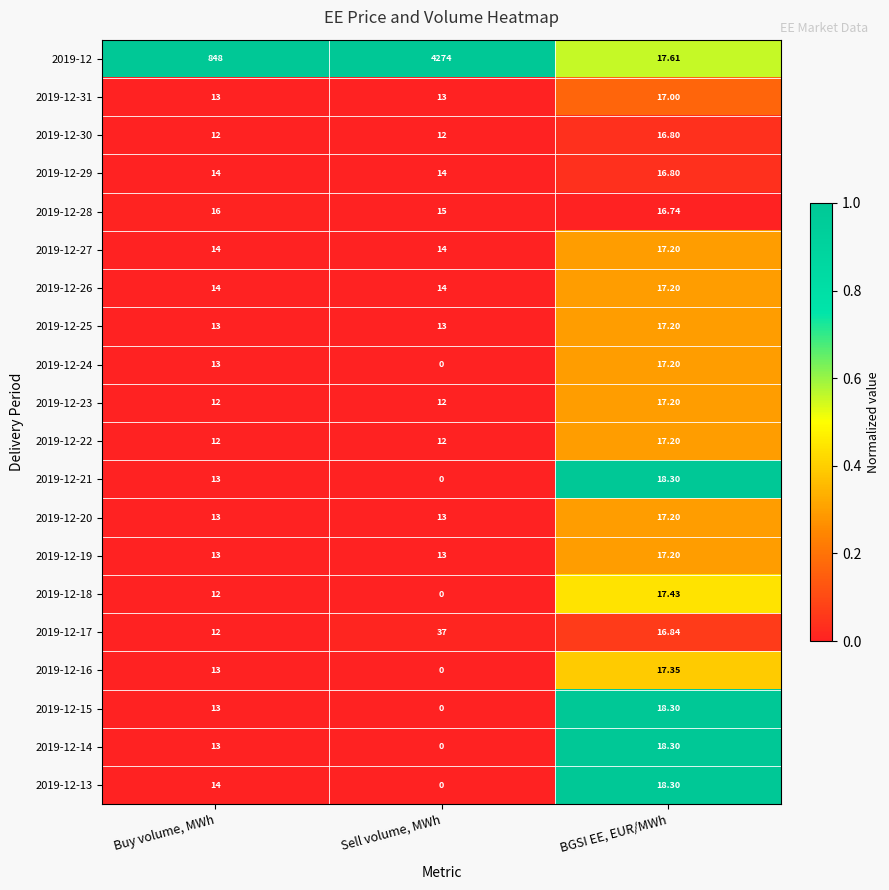

How many categories are shown in the chart?

3